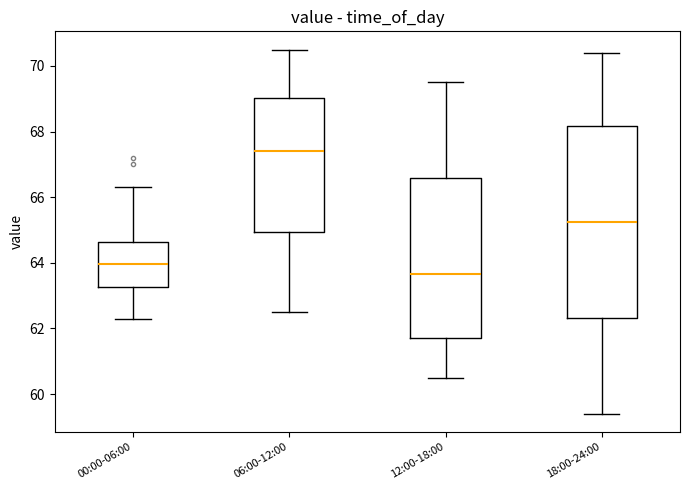

Which box has the highest median line?

06:00-12:00